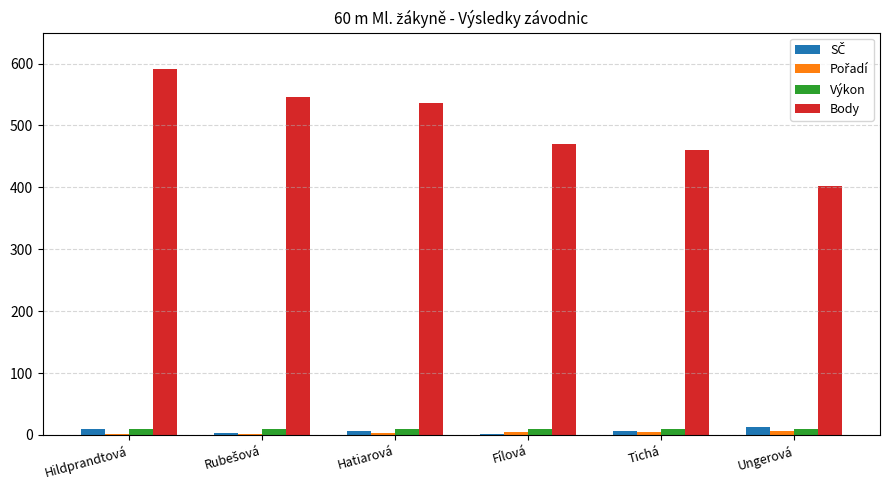

Is it true that Body equals 305.3 at Hildprandtová?

False